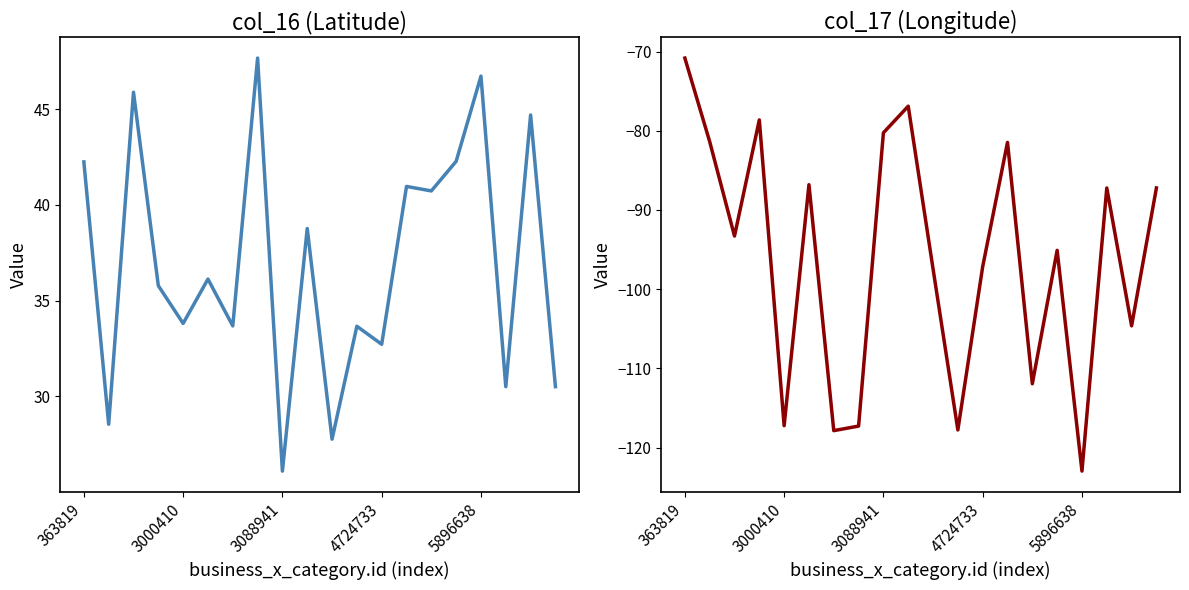

Which has a higher value, 13 or 5?

13